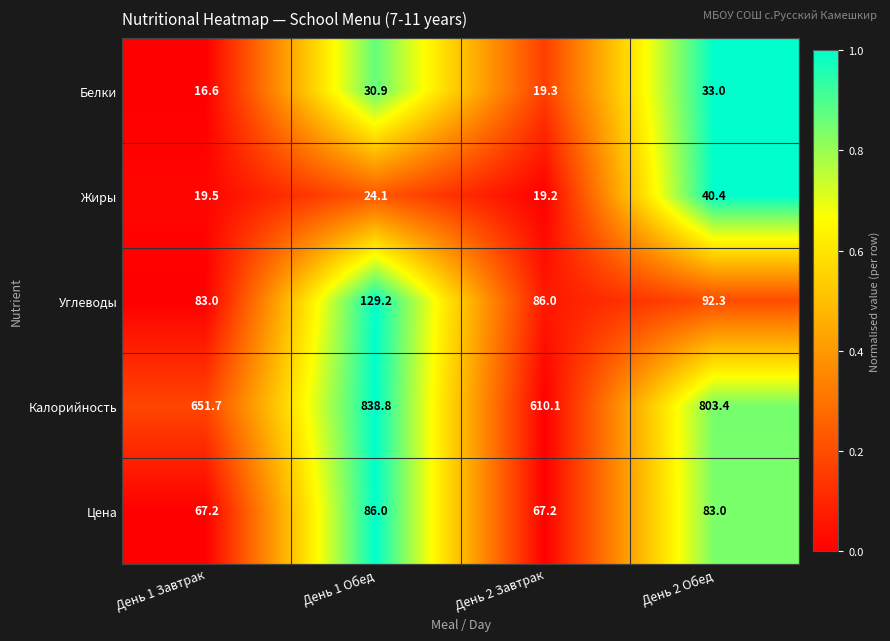

Which series has the widest spread of values?

Калорийность